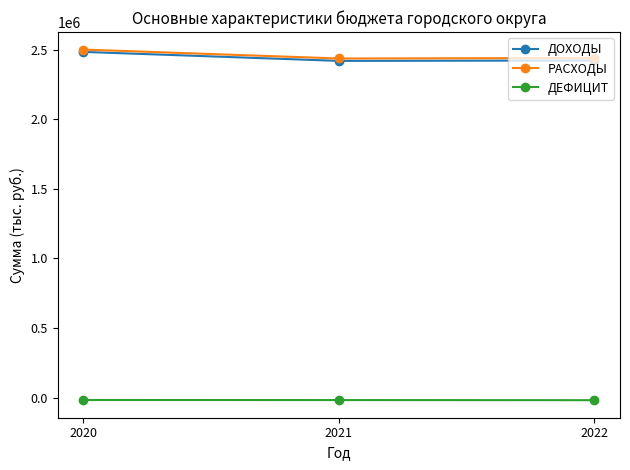

How many data points does each series have?

3